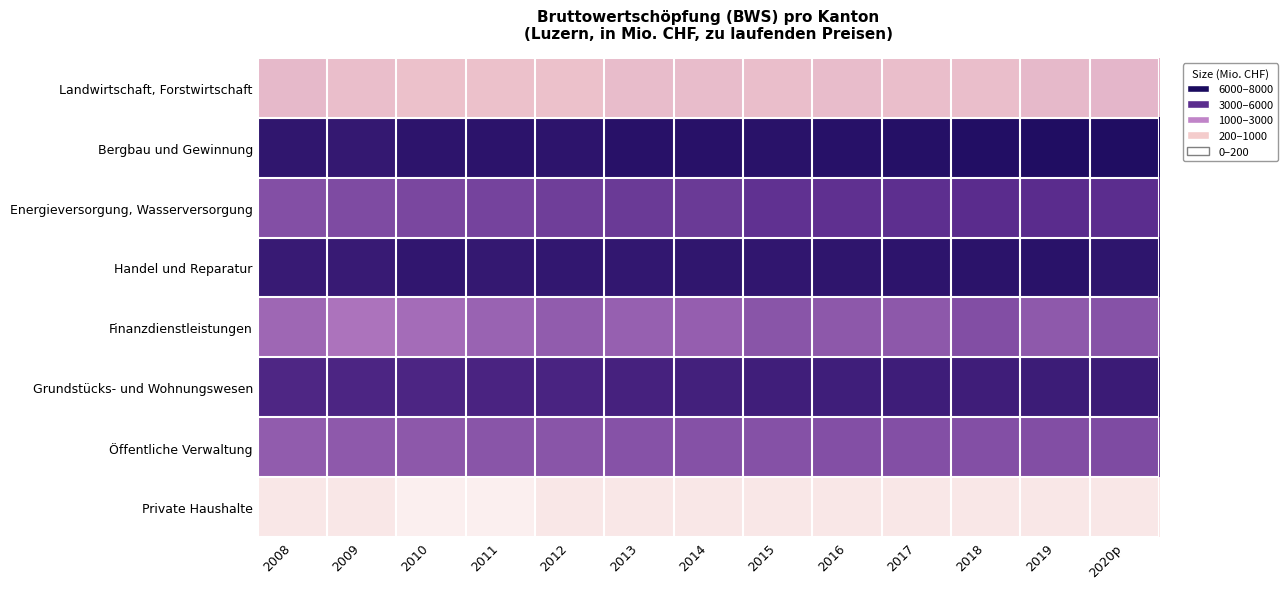

Reading left to right, list all the values displayed in this chart.

Landwirtschaft, Forstwirtschaft: 2008=433.2	2009=361.9	2010=335.4	2011=342.4	2012=315.5	2013=389.9	2014=404.6	2015=344.1	2016=376.8	2017=372.3	2018=359.7	2019=406.2	2020p=450.9
Bergbau und Gewinnung: 2008=6277.7	2009=5960.4	2010=6485.9	2011=6586.6	2012=6517.2	2013=6846.0	2014=6895.0	2015=6761.2	2016=6923.6	2017=7114.0	2018=7312.5	2019=7511.1	2020p=7528.4
Energieversorgung, Wasserversorgung: 2008=2203.7	2009=2292.3	2010=2392.0	2011=2473.5	2012=2595.3	2013=2699.7	2014=2712.3	2015=2877.2	2016=2912.8	2017=2964.6	2018=3036.9	2019=3085.9	2020p=2986.2
Handel und Reparatur: 2008=5622.4	2009=5595.7	2010=6174.4	2011=5995.6	2012=6069.4	2013=6081.7	2014=6221.4	2015=6194.3	2016=6365.9	2017=6478.8	2018=6635.6	2019=6817.1	2020p=6400.5
Finanzdienstleistungen: 2008=1682.7	2009=1397.7	2010=1560.2	2011=1779.3	2012=1909.6	2013=1819.2	2014=1847.5	2015=2084.3	2016=2026.2	2017=2030.2	2018=2225.6	2019=1983.5	2020p=2152.1
Grundstücks- und Wohnungswesen: 2008=3991.9	2009=4065.5	2010=4150.0	2011=4287.3	2012=4342.6	2013=4582.1	2014=4803.7	2015=5022.7	2016=5086.3	2017=5159.9	2018=5127.2	2019=5354.1	2020p=5450.0
Öffentliche Verwaltung: 2008=1919.7	2009=1994.3	2010=2015.8	2011=2076.2	2012=2087.7	2013=2138.5	2014=2180.1	2015=2174.0	2016=2198.5	2017=2189.3	2018=2200.3	2019=2228.4	2020p=2309.1
Private Haushalte: 2008=94.6	2009=93.9	2010=92.9	2011=92.5	2012=95.8	2013=94.4	2014=99.1	2015=103.7	2016=108.0	2017=109.6	2018=112.5	2019=116.8	2020p=101.3